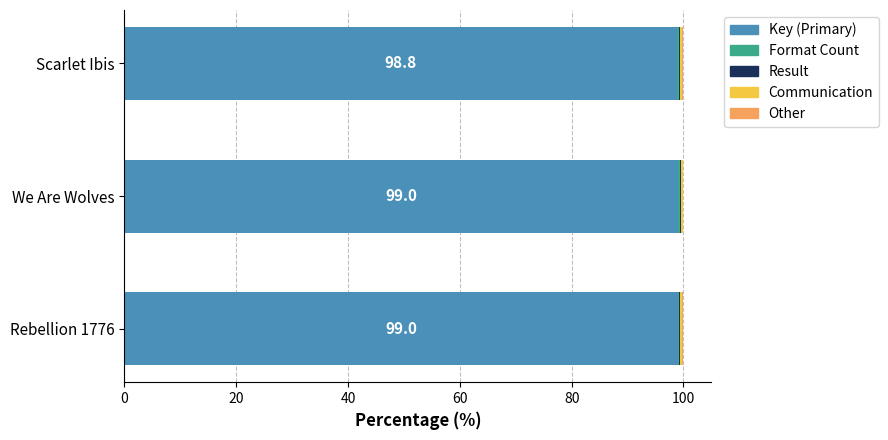

How many categories are shown in the chart?

3